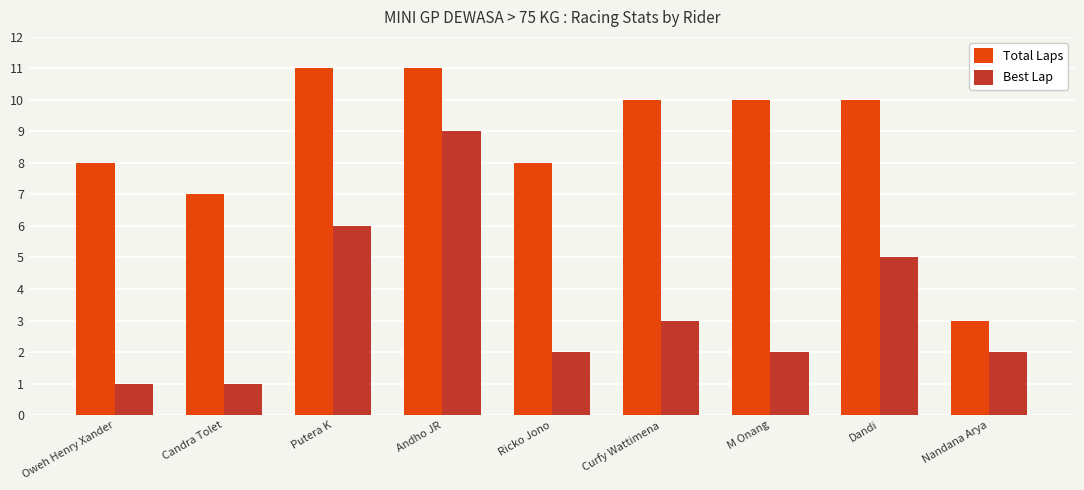

Reading left to right, transcribe all the data shown in this chart.

Total Laps: Oweh Henry Xander=8	Candra Tolet=7	Putera K=11	Andho JR=11	Ricko Jono=8	Curfy Wattimena=10	M Onang=10	Dandi=10	Nandana Arya=3
Best Lap: Oweh Henry Xander=1	Candra Tolet=1	Putera K=6	Andho JR=9	Ricko Jono=2	Curfy Wattimena=3	M Onang=2	Dandi=5	Nandana Arya=2